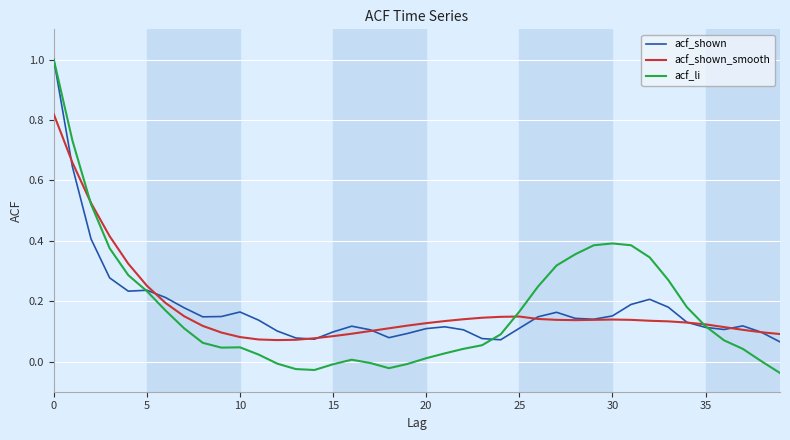

What is the greatest value displayed?

1.0